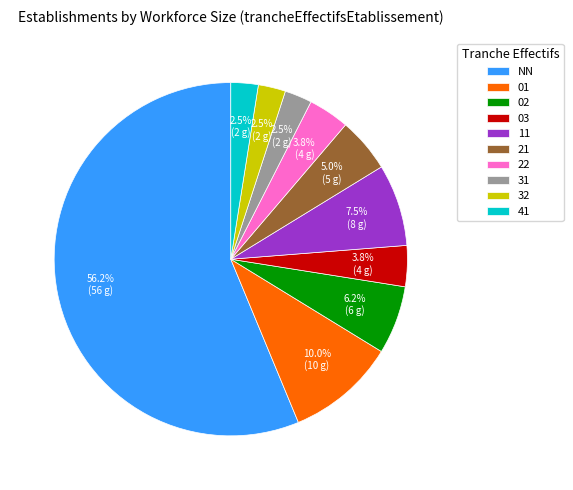

What is the largest slice in the pie chart?

NN